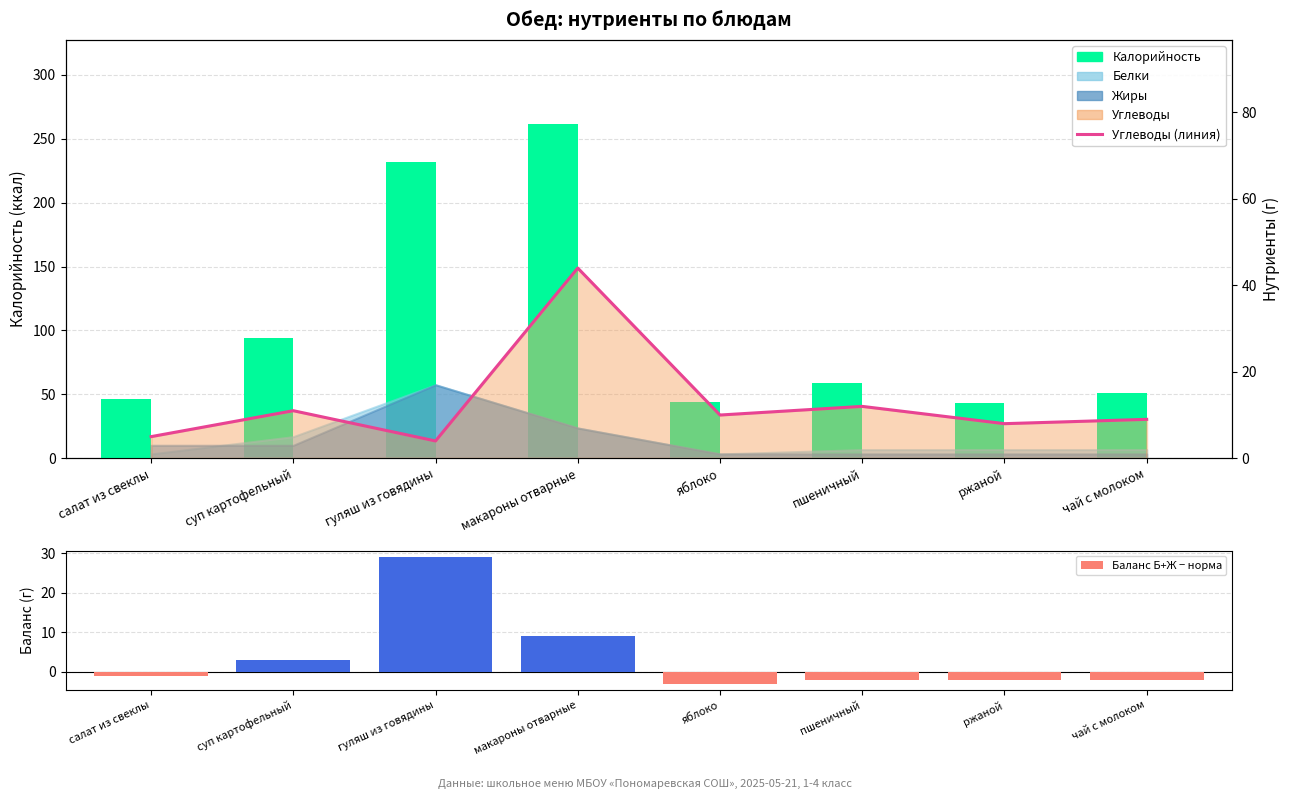

What is the sum of all Калорийность values?

831